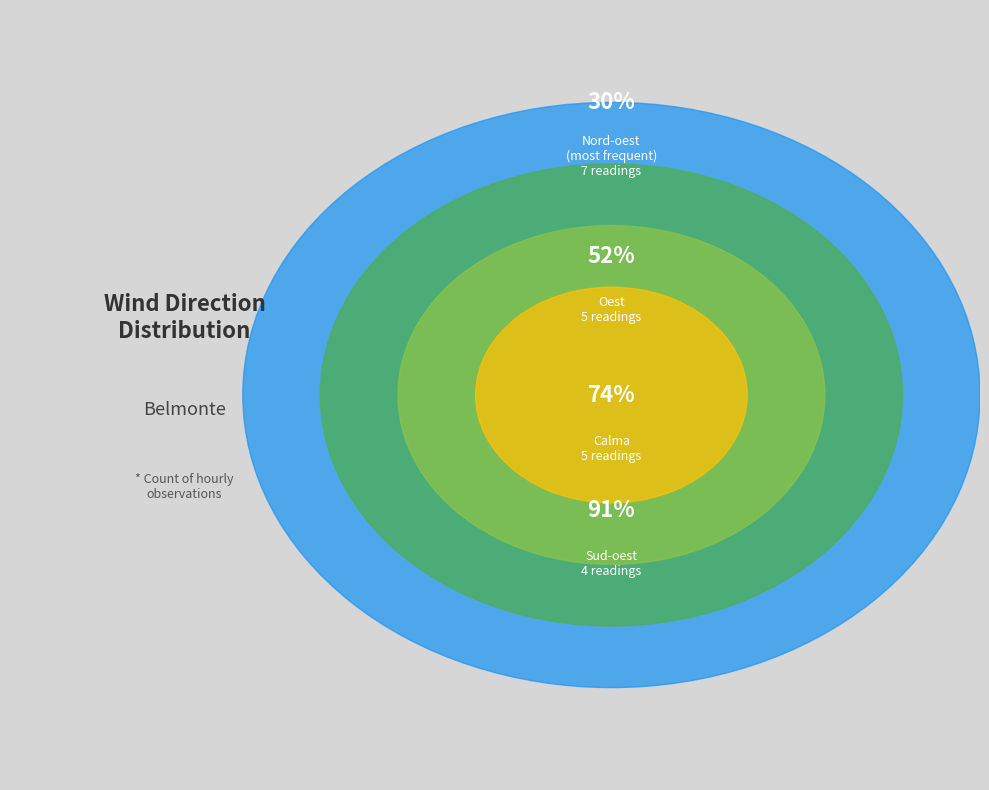

What is the ratio of the value at Oest to the value at Nord-oest?

0.7